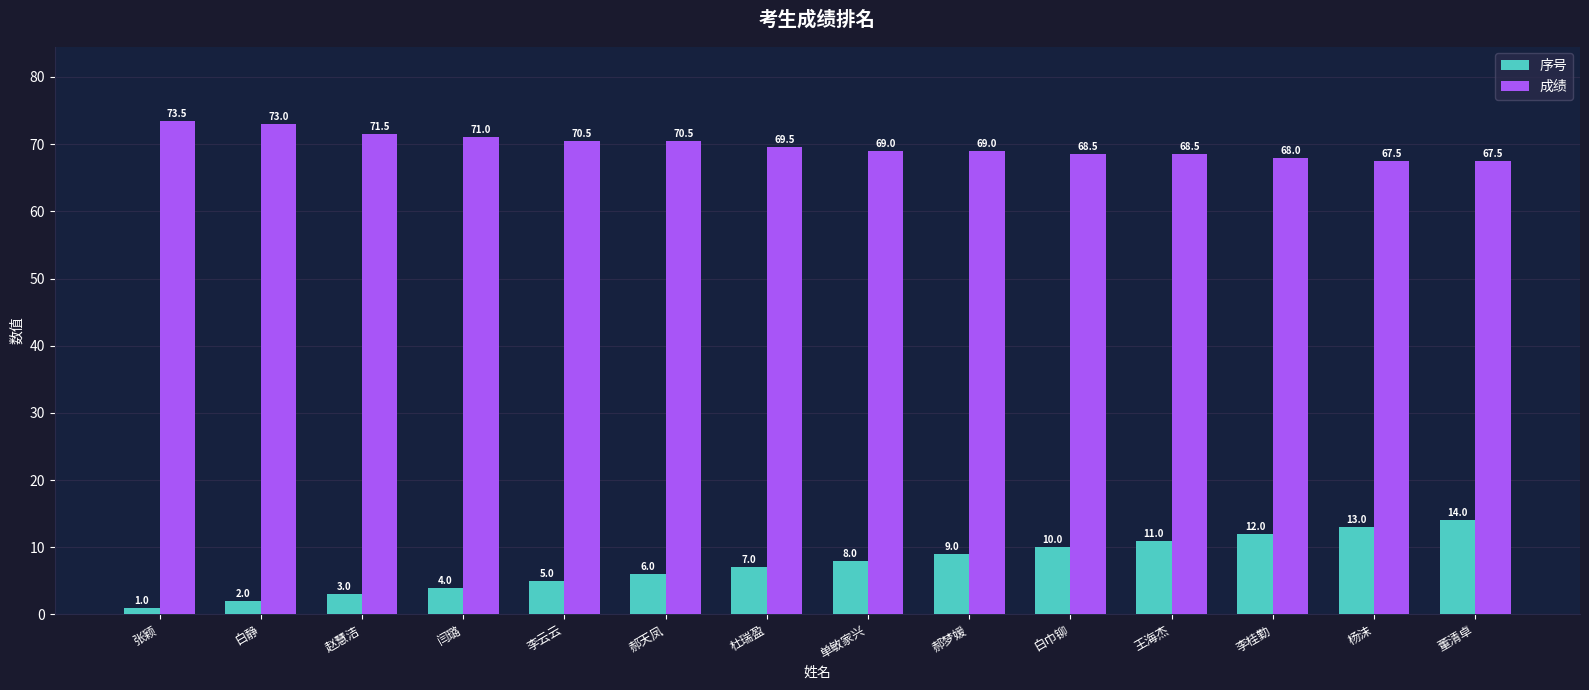

What is the minimum value for 序号?

1.0